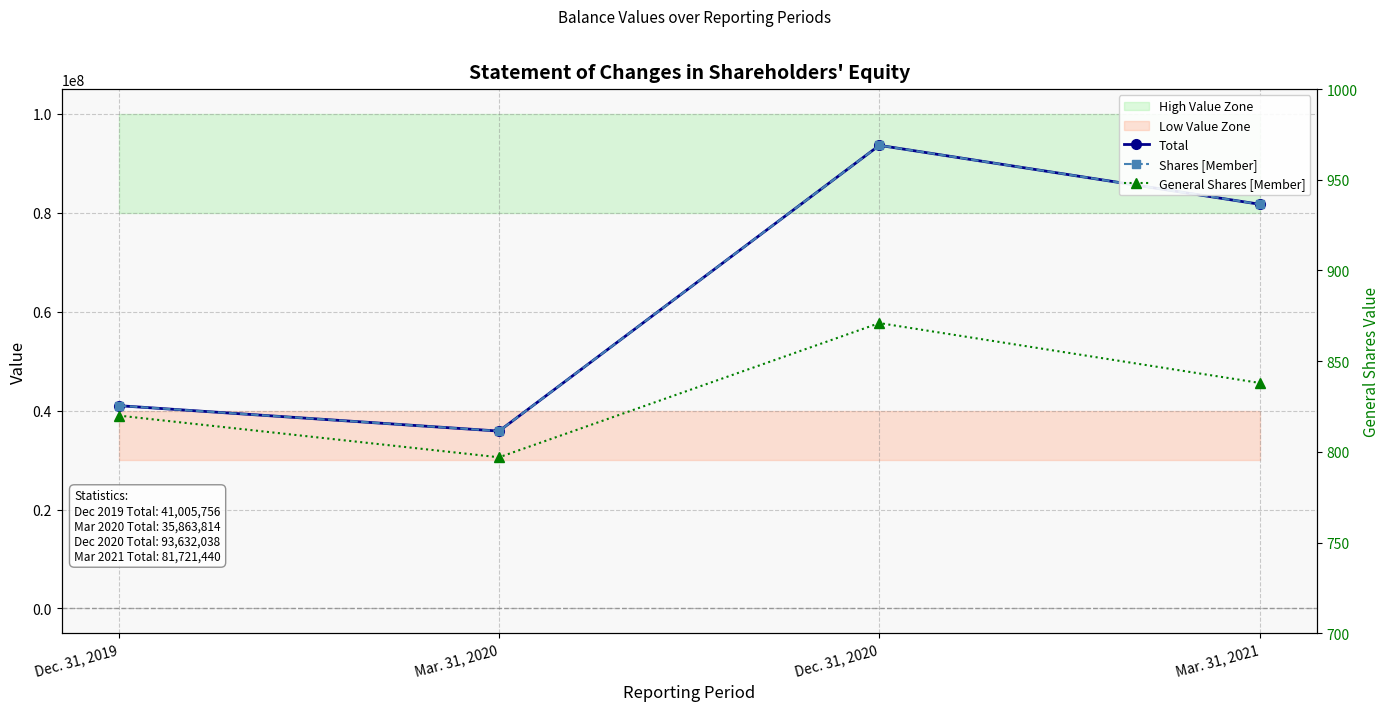

What is the maximum value for General Shares [Member]?

871